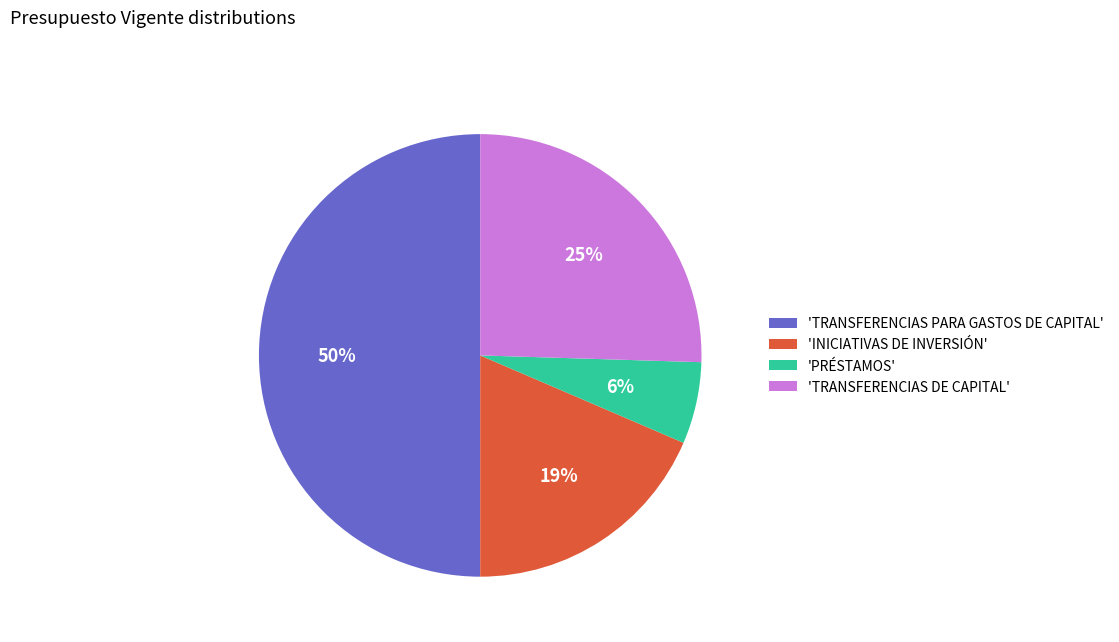

True or false: 'INICIATIVAS DE INVERSIÓN' accounts for 8% of the total.

False